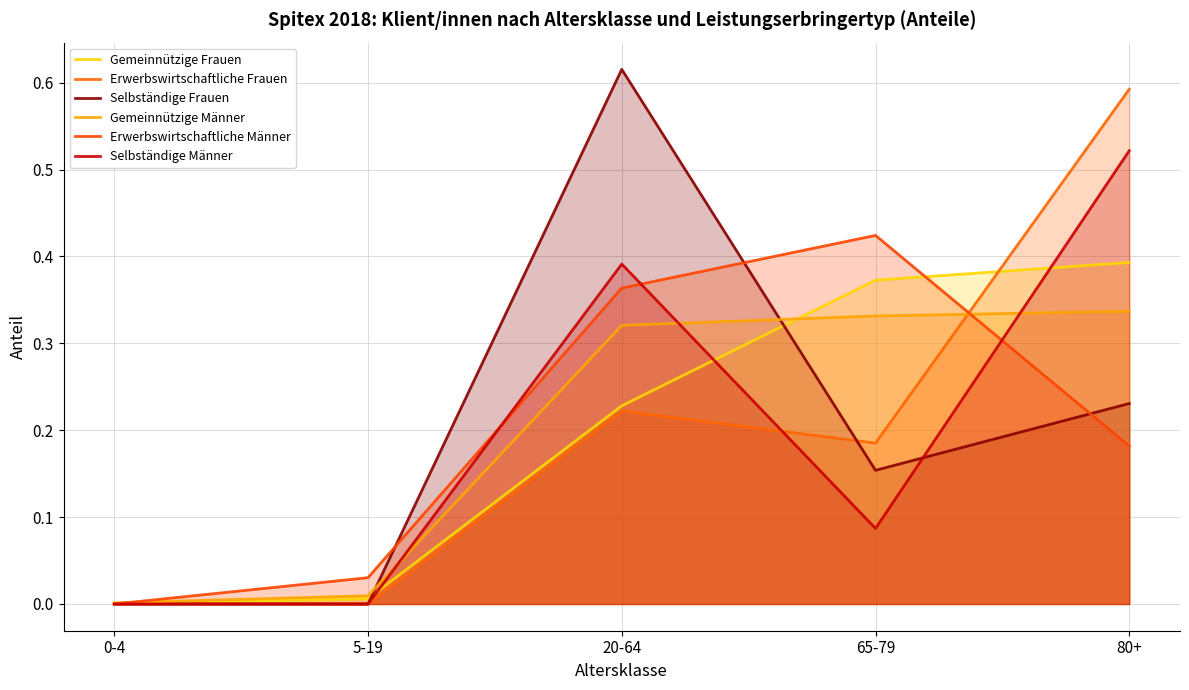

Which category has the lowest value in the Gemeinnützige Männer series?

0-4